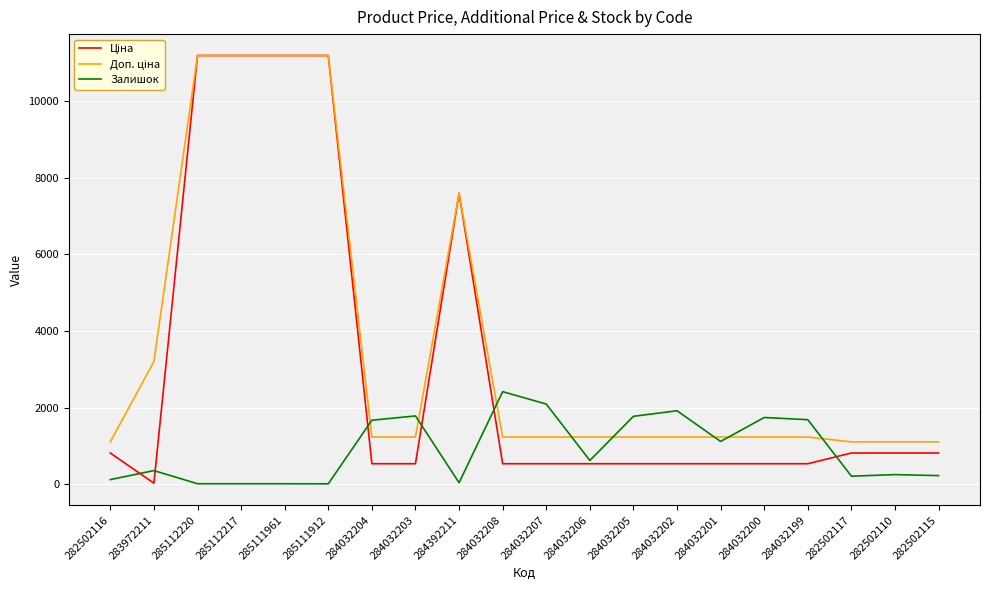

What is the spread (max minus min) of values at 284032203?

1247.0